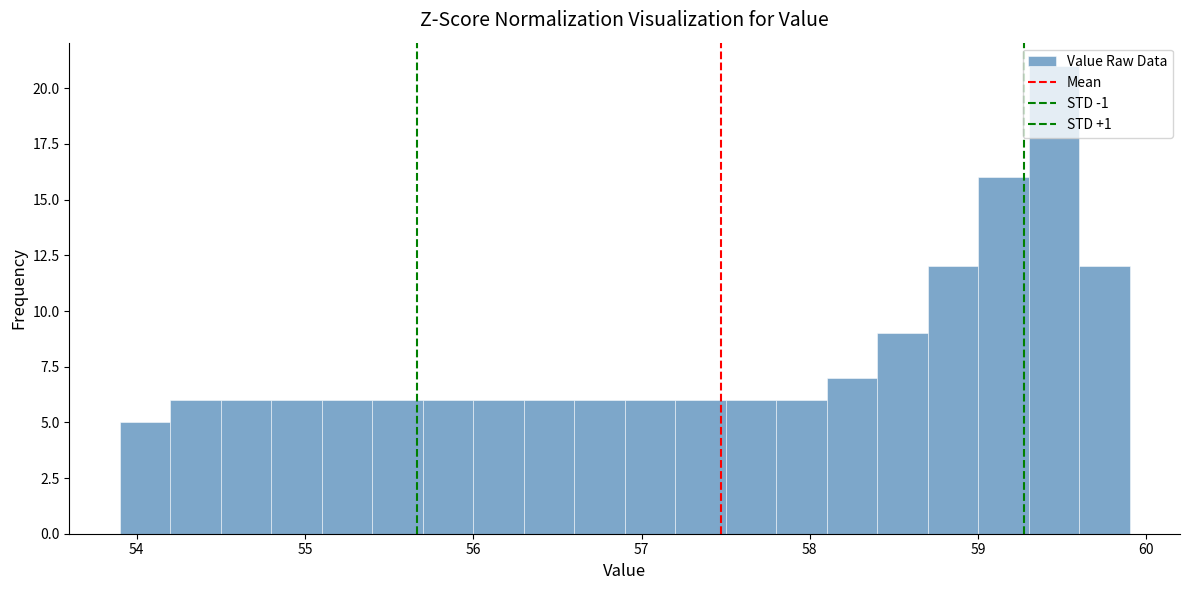

Read against the x-axis, roughly where is the centre of the tallest bar?

59.5